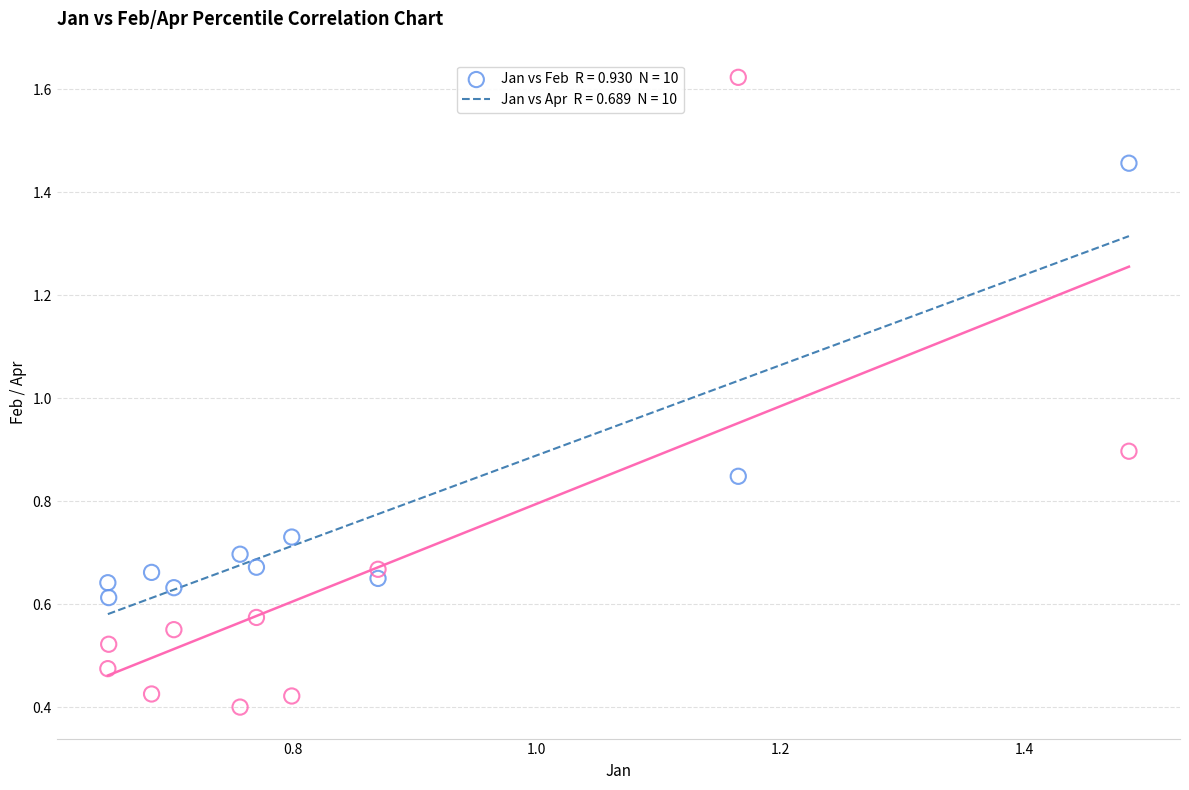

Across all series, what Y value is closest to 1?

0.9